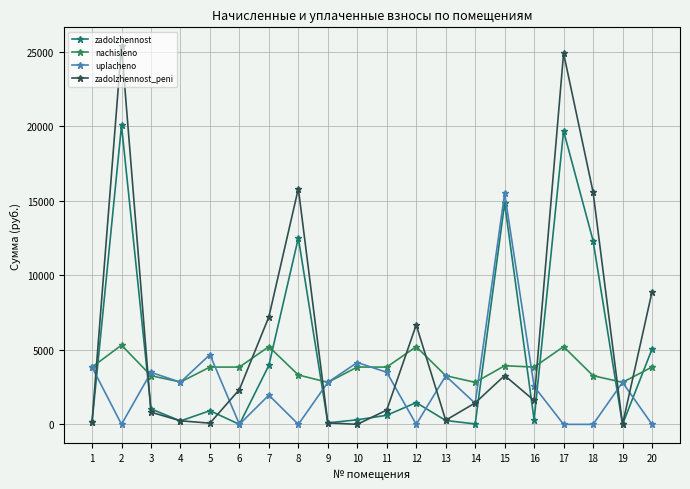

At which category is the sum across all series the highest?

2